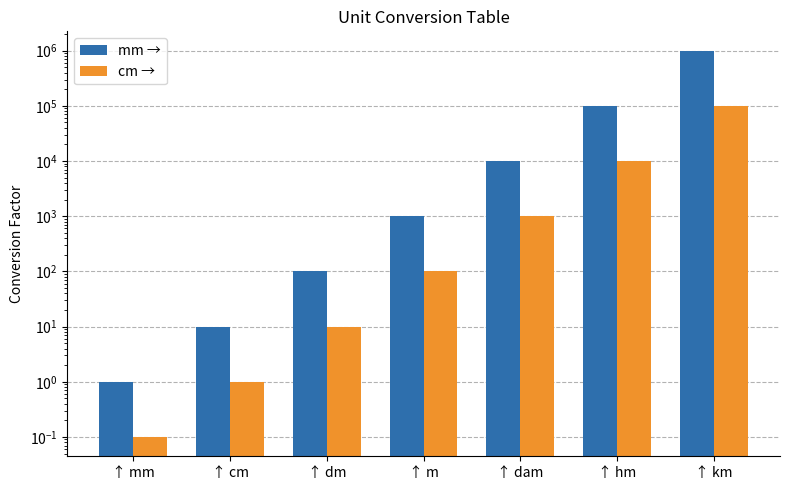

The value of cm → at ↑ dam is 1000.0. True or false?

True